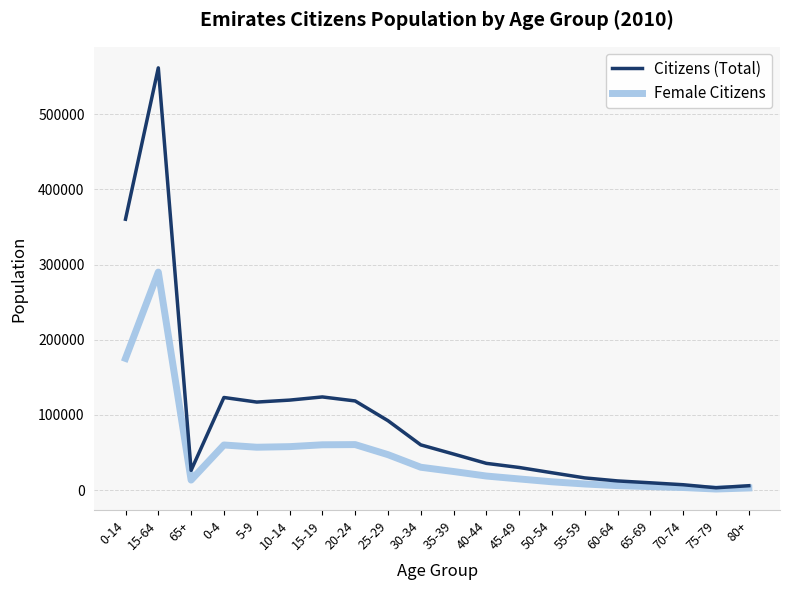

The value of Citizens (Total) at 0-14 is 587818. True or false?

False